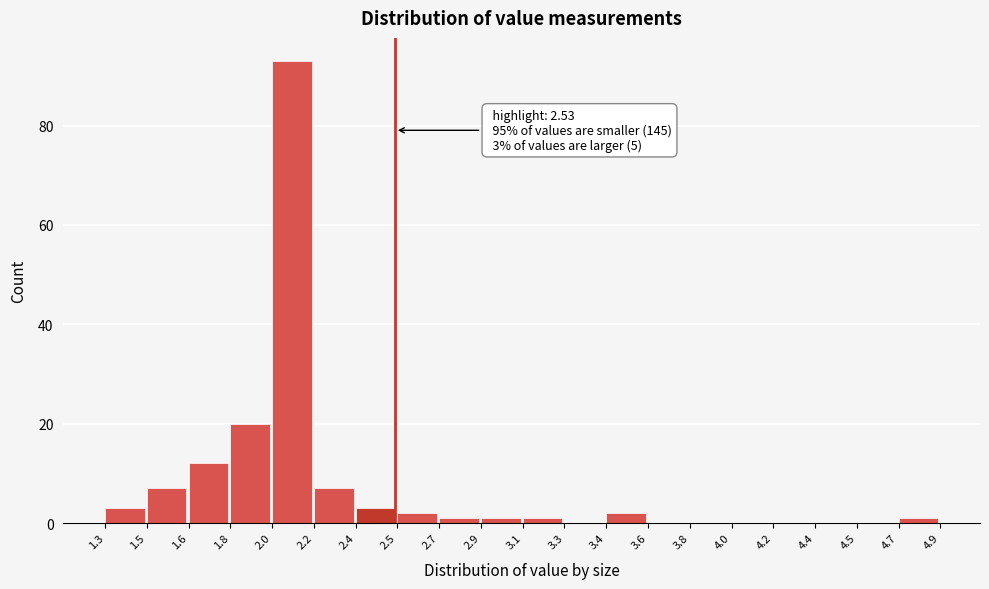

Reading right to left, what are all the values shown in this chart?

4.7=1	4.5=0	4.4=0	4.2=0	4.0=0	3.8=0	3.6=0	3.4=2	3.3=0	3.1=1	2.9=1	2.7=1	2.5=2	2.4=3	2.2=7	2.0=93	1.8=20	1.6=12	1.5=7	1.3=3